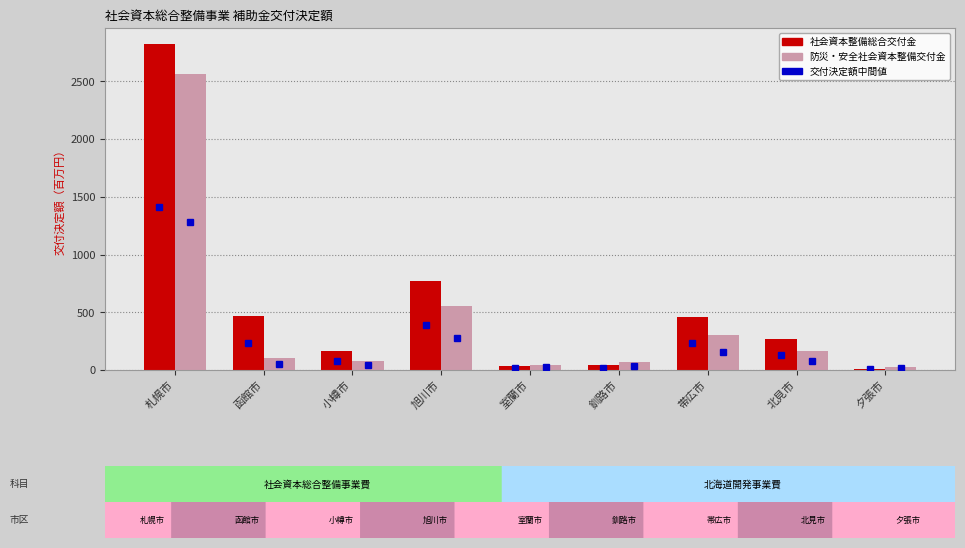

At which label is 社会資本整備総合交付金 closest to 1417?

旭川市